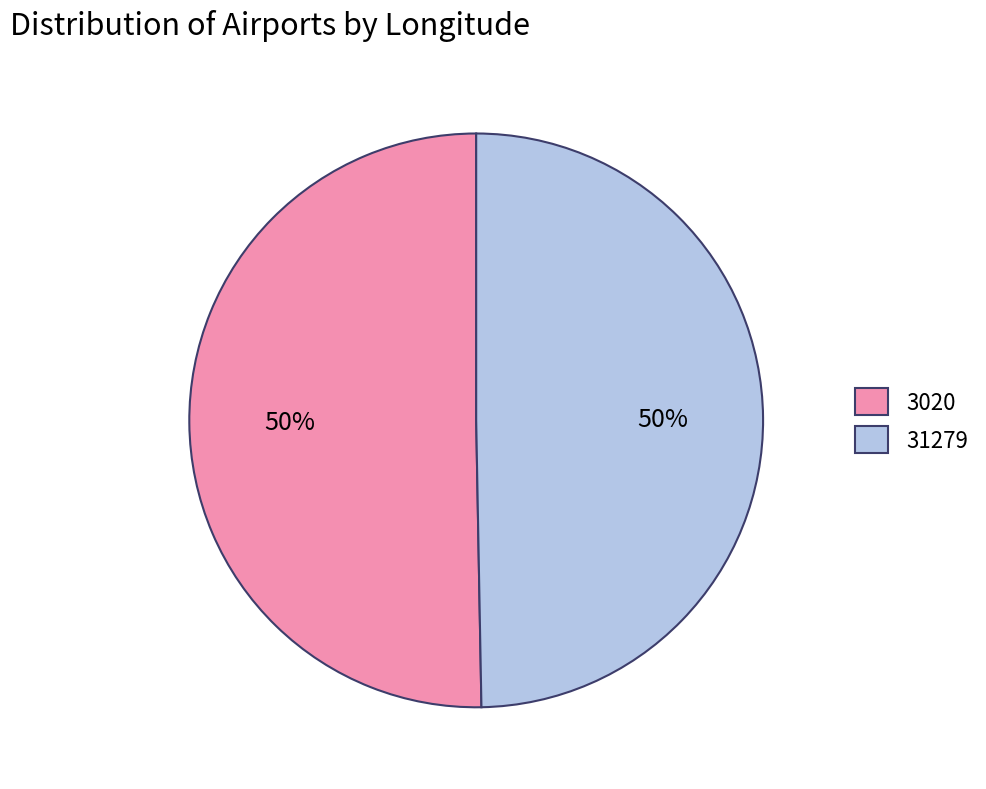

How many slices are in this pie chart?

2